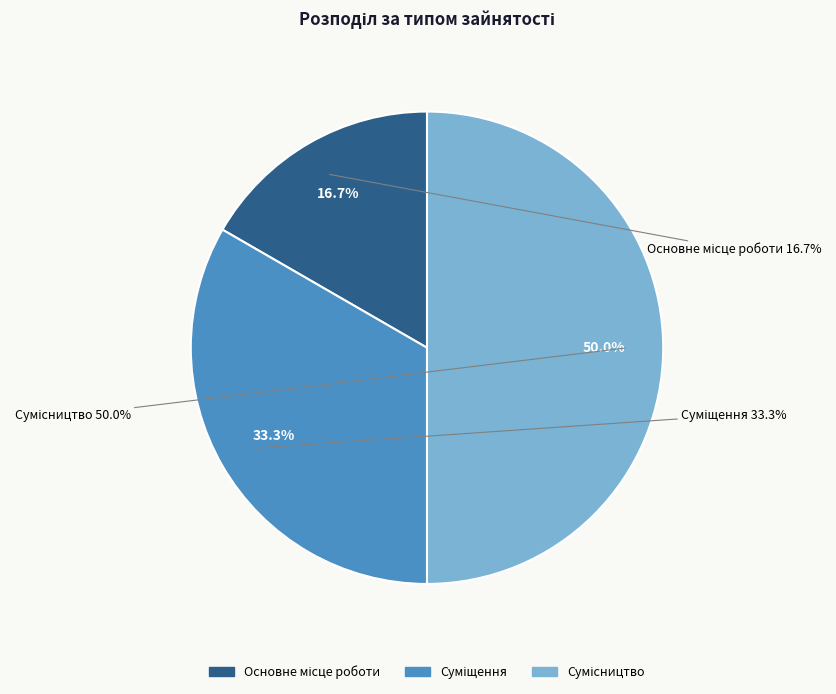

Approximately how many times larger is the value at Сумісництво compared to Суміщення?

1.5